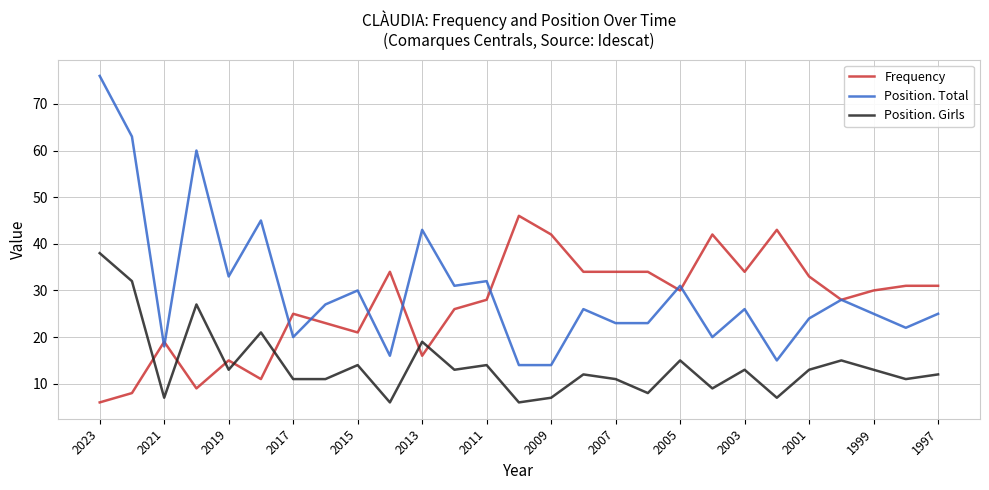

What are all the series names shown in the legend?

Frequency, Position. Total, Position. Girls